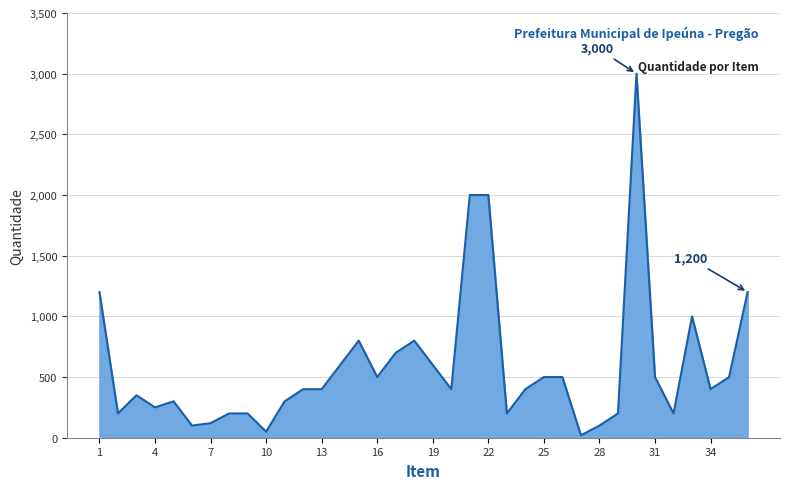

What is the greatest value displayed?

3000